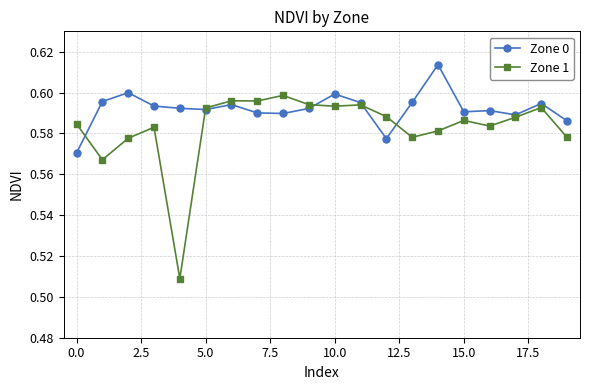

Count the Zone 1 values in the range 0 to 1.

20